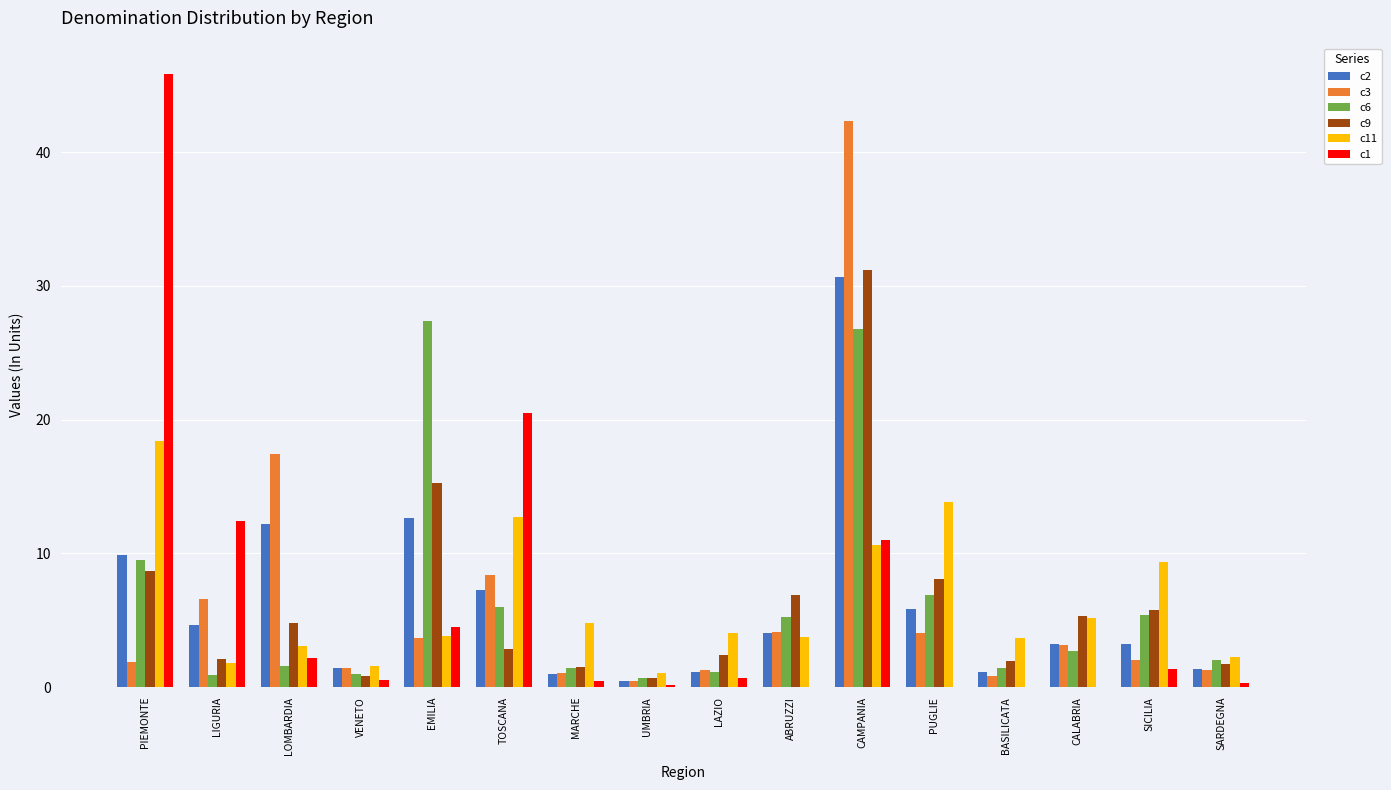

What is the maximum value shown in the chart?

45.9